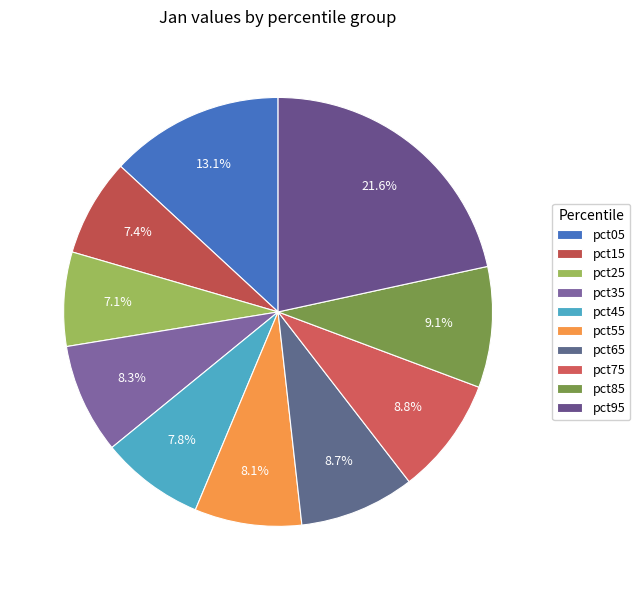

How many segments does this pie chart have?

10